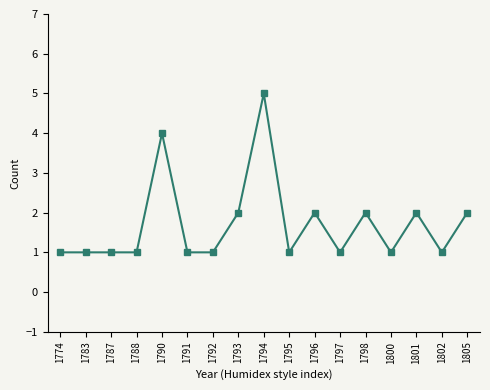

How many data points does each series have?

17